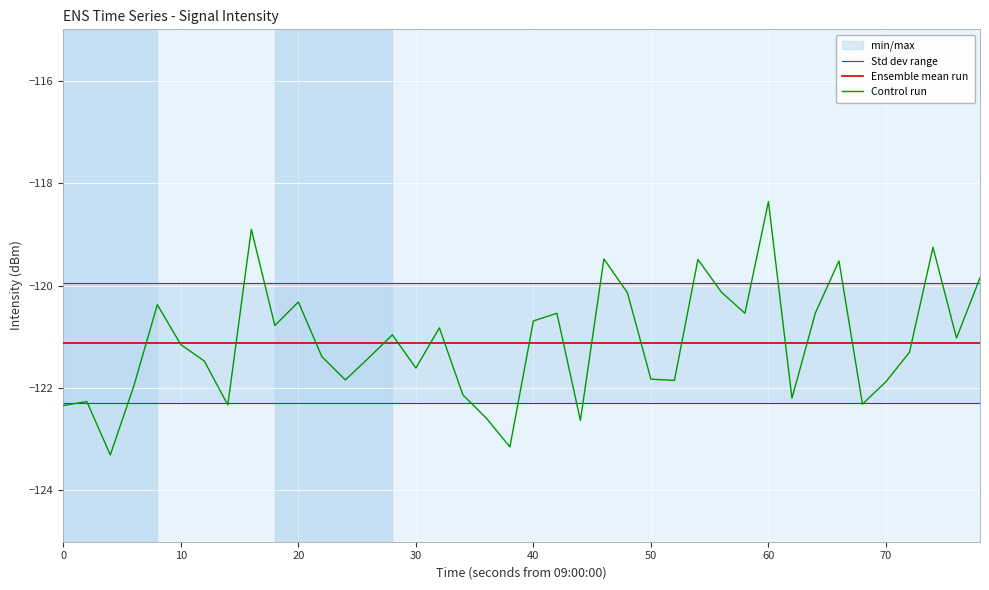

The value of Control run at 40 is -120.7. True or false?

True